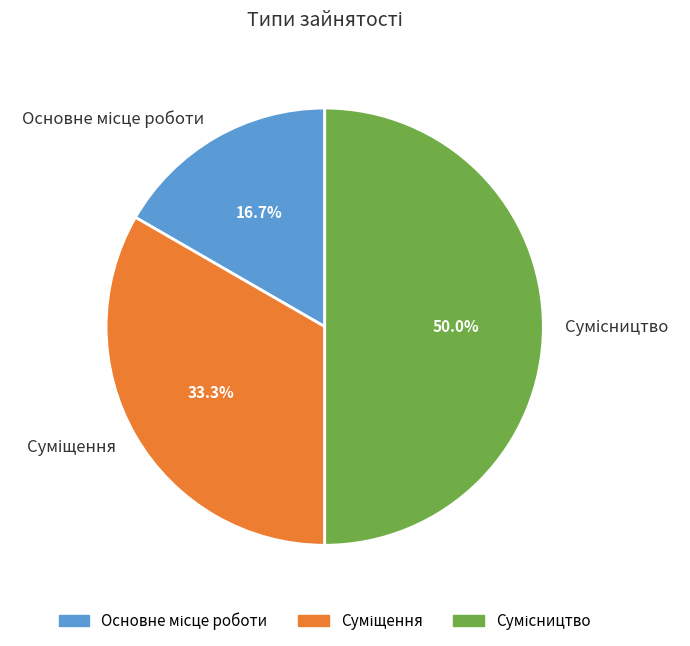

How many slices are in this pie chart?

3